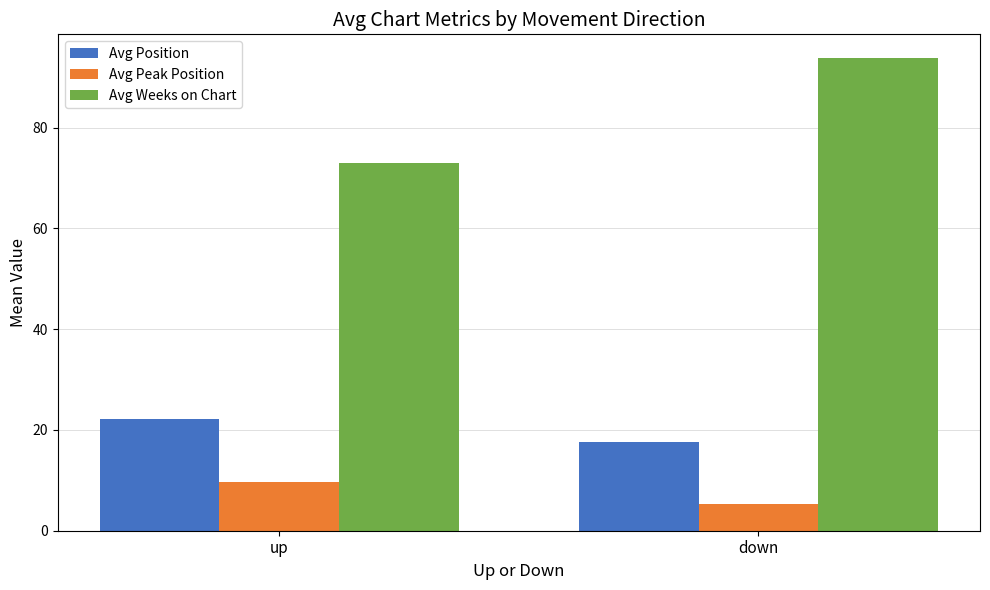

What is the difference between the maximum and minimum values in the Avg Weeks on Chart series?

20.8